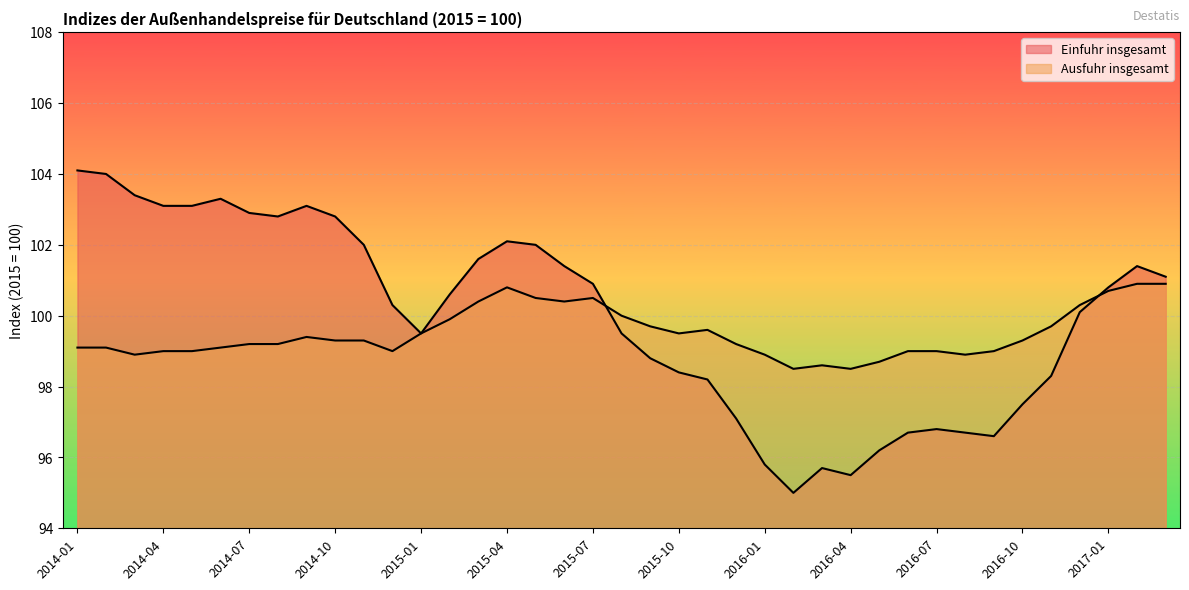

Where is the first local maximum for Einfuhr insgesamt?

2014-06